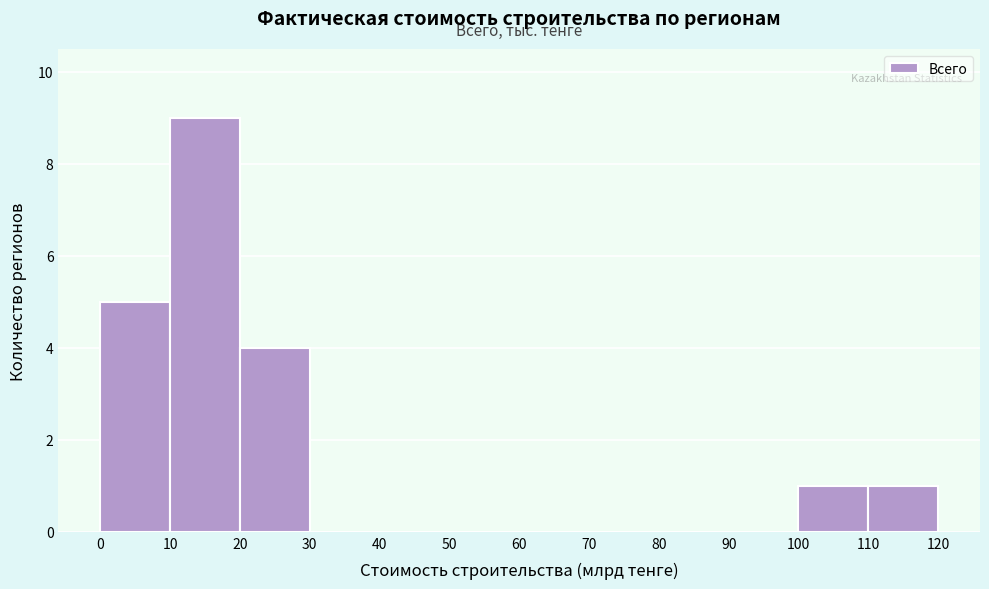

Reading left to right, transcribe this chart: for each bar, give the range it covers on the x-axis and its height. The values are not printed on the chart, so give them approximately, as read against the axis.

0 to 10: 5
10 to 20: 9
20 to 30: 4
30 to 40: 0
40 to 50: 0
50 to 60: 0
60 to 70: 0
70 to 80: 0
80 to 90: 0
90 to 100: 0
100 to 110: 1
110 to 120: 1